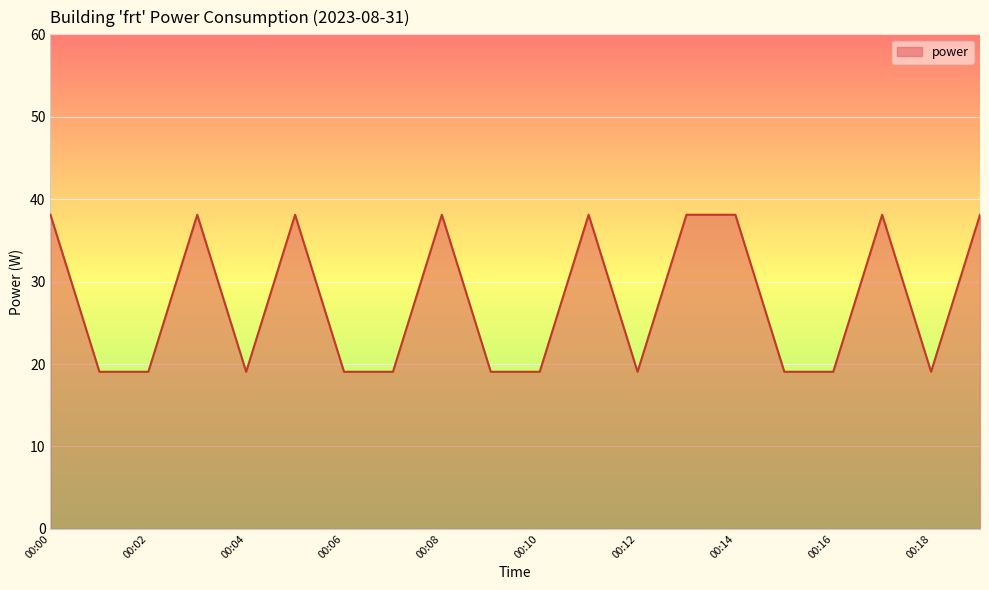

What is the minimum value shown in the chart?

19.1